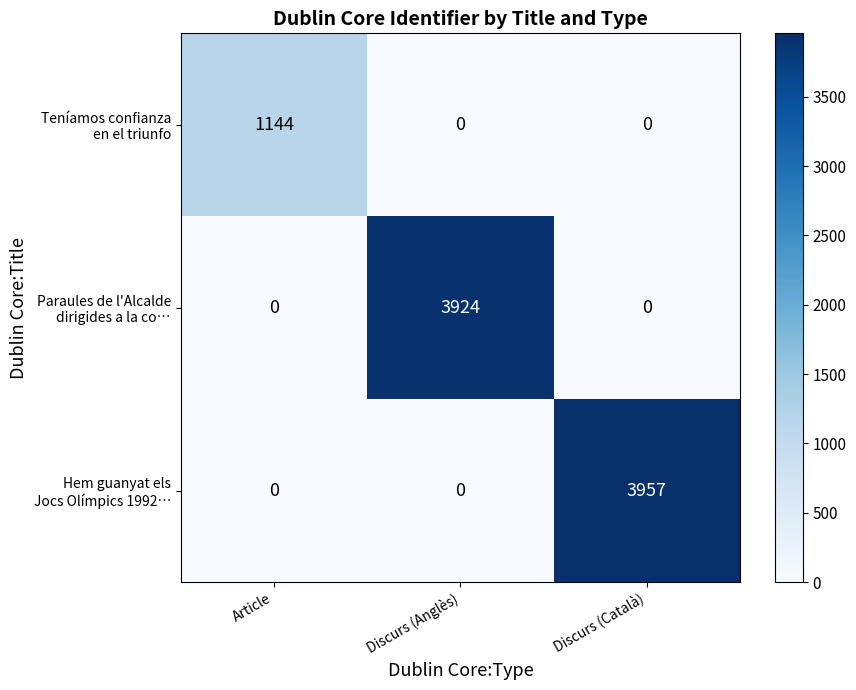

What is the total value across all series at Discurs (Anglès)?

3924